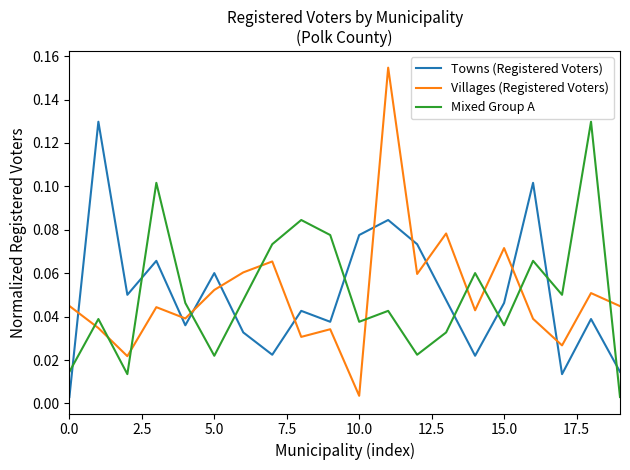

After their last crossing, which series has the higher values: Mixed Group A or Towns (Registered Voters)?

Towns (Registered Voters)